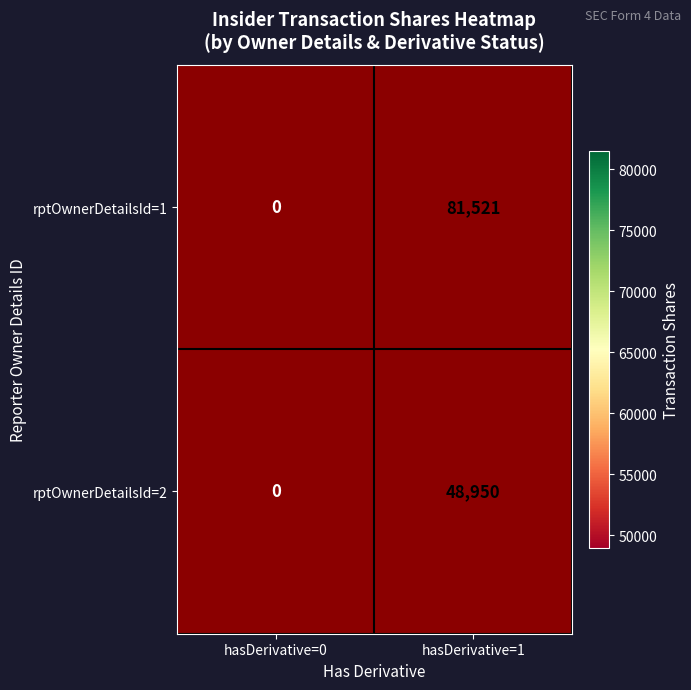

At which category is the sum across all series the highest?

hasDerivative=1